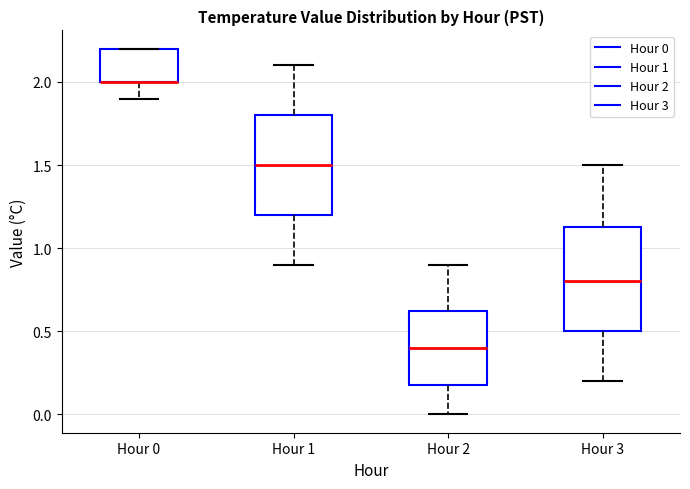

Where is the lower edge of the box for Hour 3 on the y-axis? The values are not printed on the chart, so give them approximately, as read against the axis.

0.50